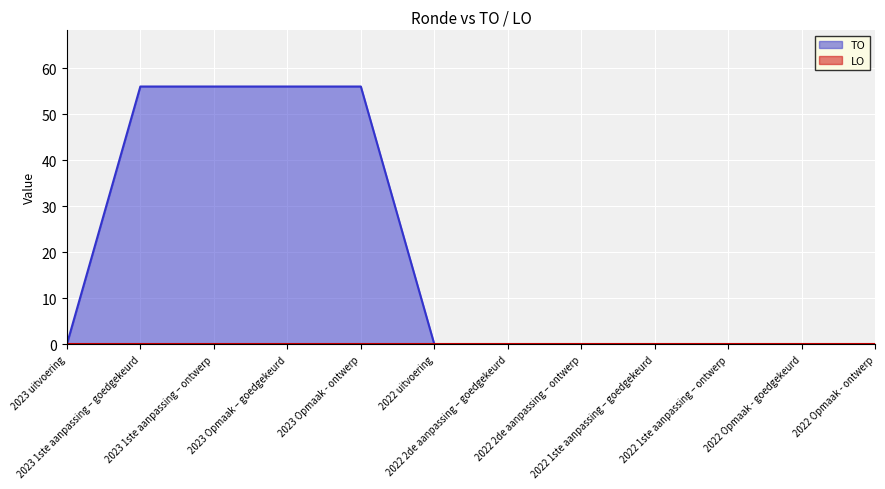

What is the change in value from 2023 1ste aanpassing – ontwerp to 2022 Opmaak - goedgekeurd?

-56